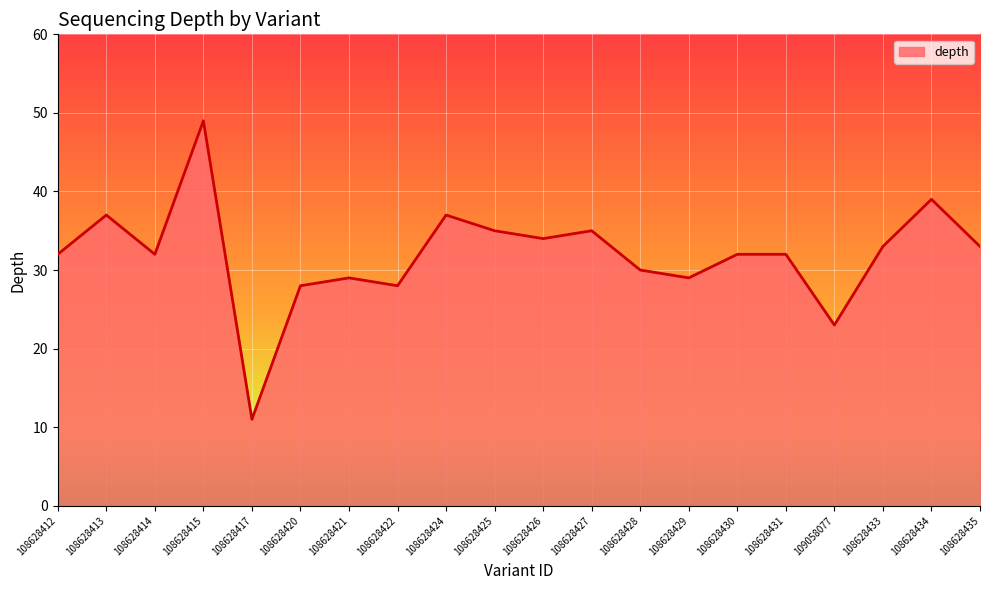

Reading left to right, list all the values displayed in this chart.

32	37	32	49	11	28	29	28	37	35	34	35	30	29	32	32	23	33	39	33